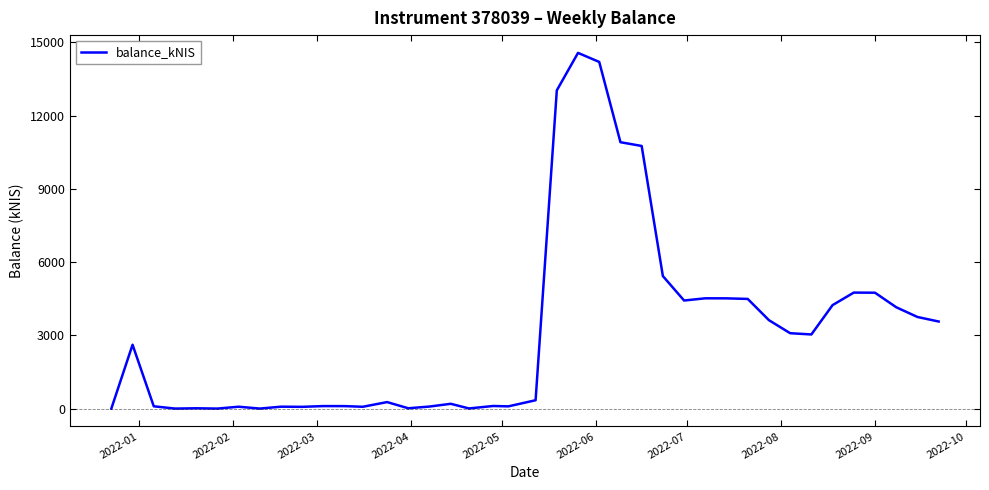

What is the greatest value displayed?

14569.5